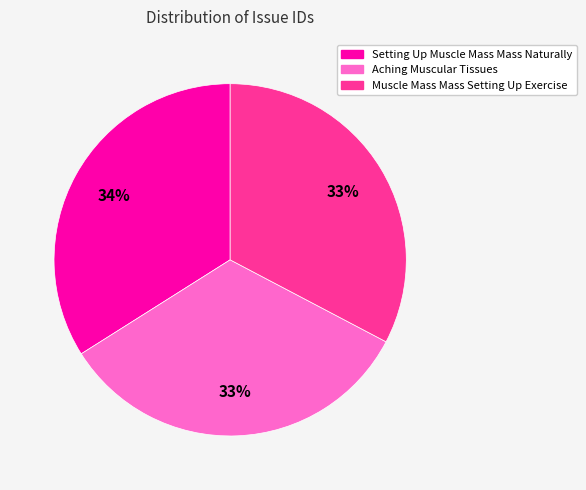

What percentage is the Setting Up Muscle Mass Mass Naturally slice, to the nearest percent?

34%